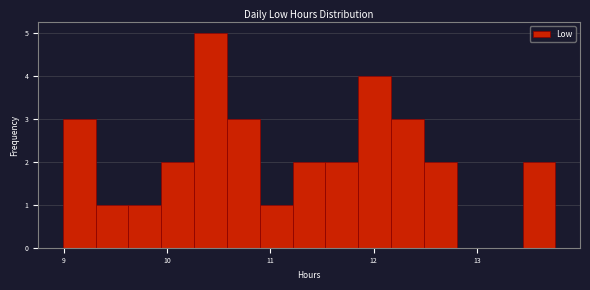

Around what value on the x-axis is the tallest bar? Give the approximate position of its centre, as read against the axis.

10.4